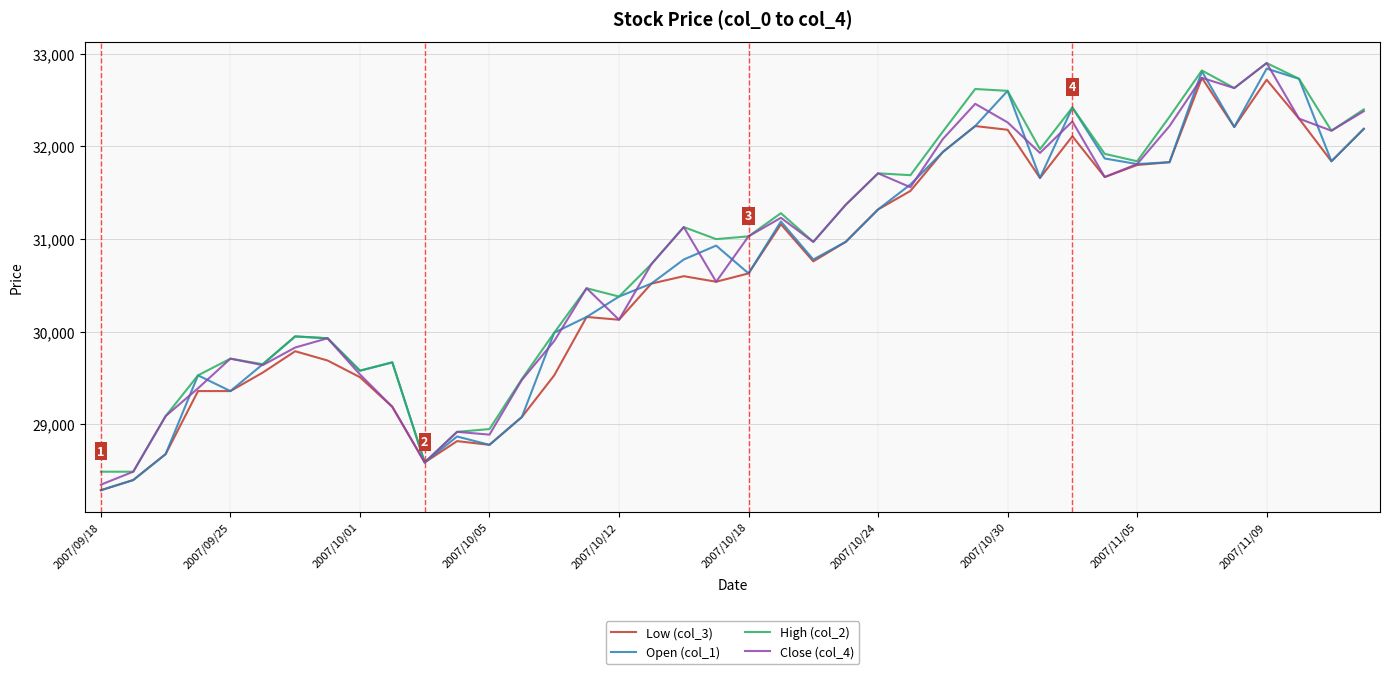

What is the smallest value displayed?

28290